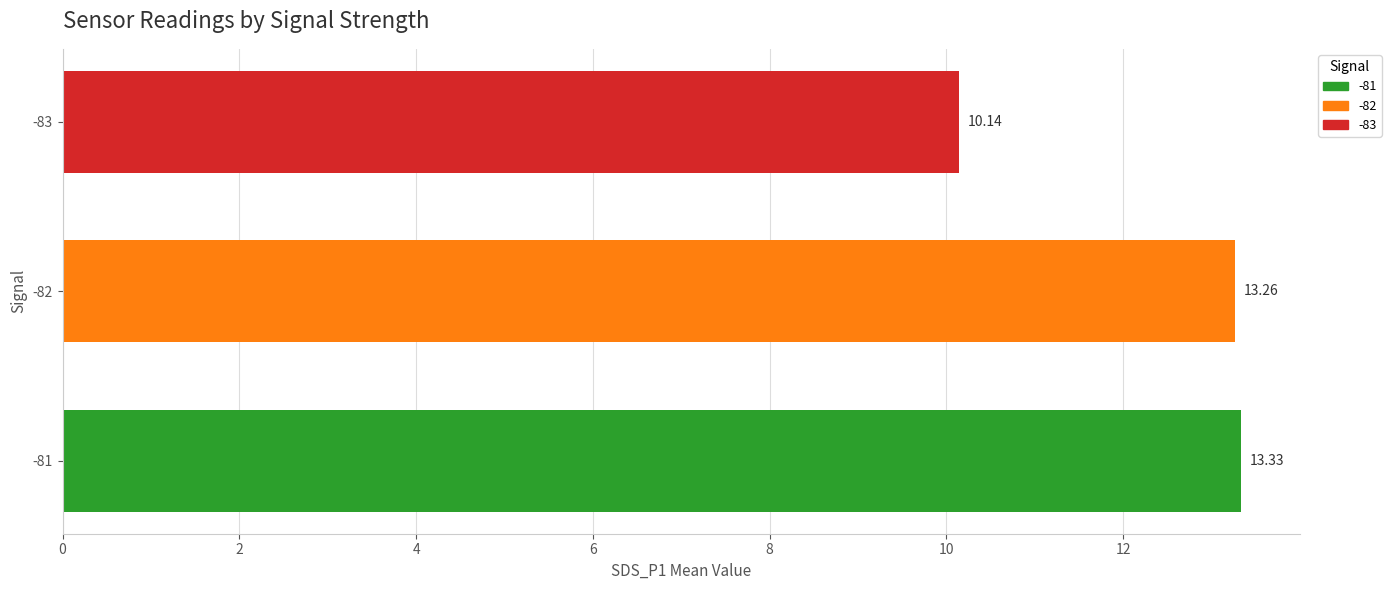

Read the value at -82.

13.3